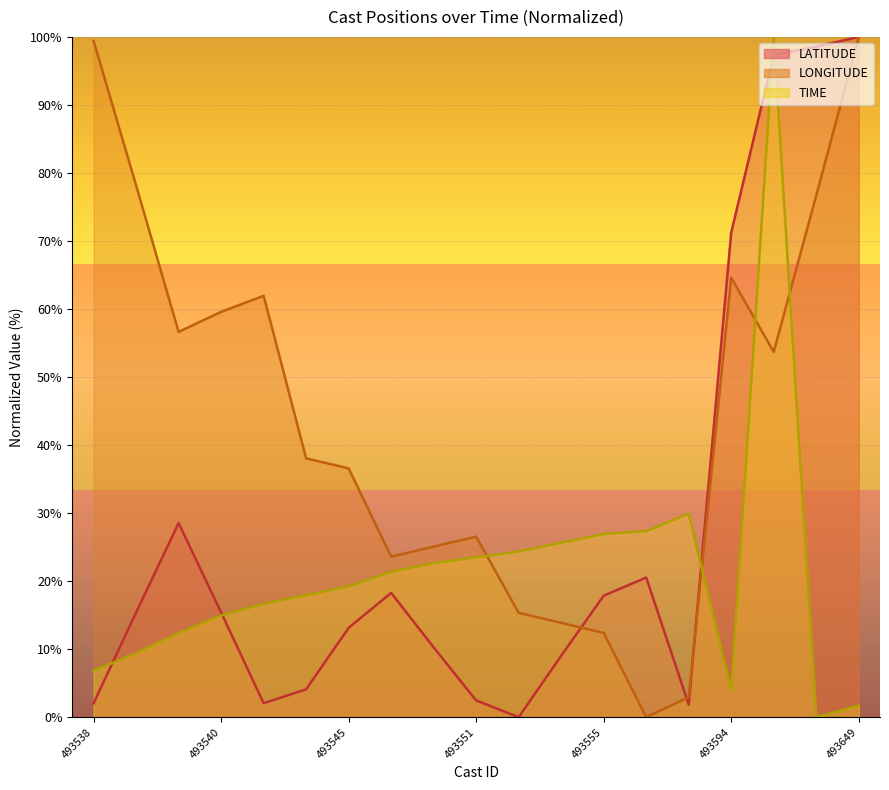

List the labels in order of TIME value, smallest first.

493648, 493649, 493594, 493538, 493539, 493541, 493540, 493547, 493544, 493545, 493549, 493552, 493551, 493553, 493554, 493555, 493558, 493559, 493645